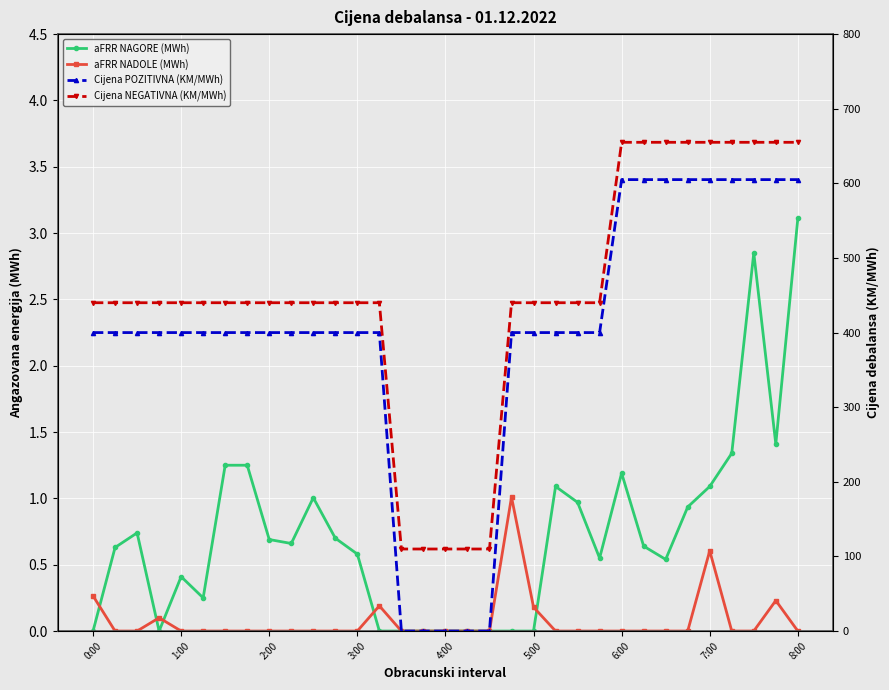

Reading left to right, transcribe all the data shown in this chart.

aFRR NAGORE (MWh): 0.0	0.6	0.7	0.0	0.4	0.2	1.2	1.2	0.7	0.7	1.0	0.7	0.6	0.0	0.0	0.0	0.0	0.0	0.0	0.0	0.0	1.1	1.0	0.6	1.2	0.6	0.5	0.9	1.1	1.3	2.9	1.4	3.1
aFRR NADOLE (MWh): 0.3	0.0	0.0	0.1	0.0	0.0	0.0	0.0	0.0	0.0	0.0	0.0	0.0	0.2	0.0	0.0	0.0	0.0	0.0	1.0	0.2	0.0	0.0	0.0	0.0	0.0	0.0	0.0	0.6	0.0	0.0	0.2	0.0
Cijena POZITIVNA (KM/MWh): 400.0	400.0	400.0	400.0	400.0	400.0	400.0	400.0	400.0	400.0	400.0	400.0	400.0	400.0	0.0	0.0	0.0	0.0	0.0	400.0	400.0	400.0	400.0	400.0	605.0	605.0	605.0	605.0	605.0	605.0	605.0	605.0	605.0
Cijena NEGATIVNA (KM/MWh): 440.0	440.0	440.0	440.0	440.0	440.0	440.0	440.0	440.0	440.0	440.0	440.0	440.0	440.0	109.9	109.9	109.9	109.9	109.9	440.0	440.0	440.0	440.0	440.0	655.0	655.0	655.0	655.0	655.0	655.0	655.0	655.0	655.0